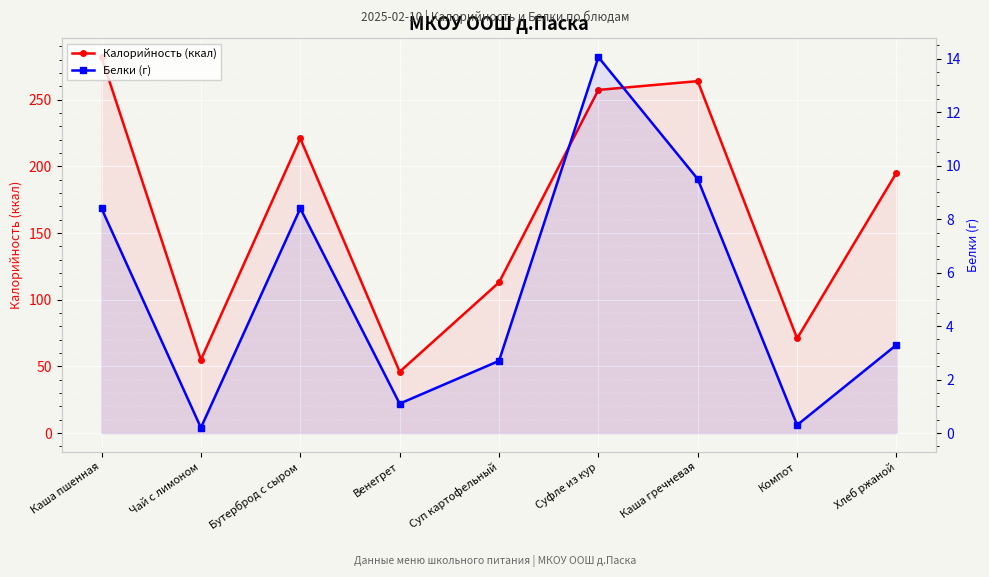

Reading right to left, extract all data points from this chart.

Калорийность (ккал): 195.3	71.0	264.0	257.4	113.0	46.0	221.0	55.0	282.0
Белки (г): 3.3	0.3	9.5	14.1	2.7	1.1	8.4	0.2	8.4